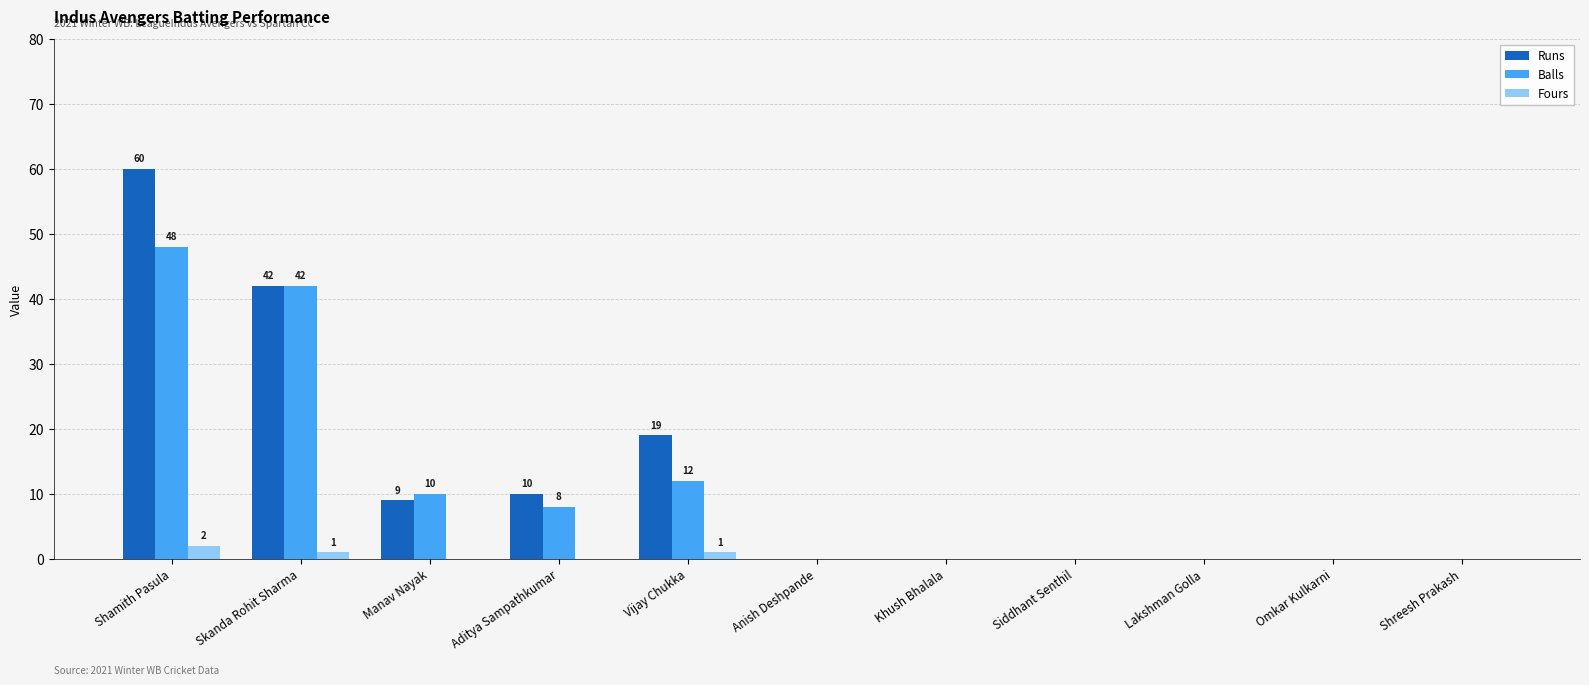

How many groups of bars are there?

11